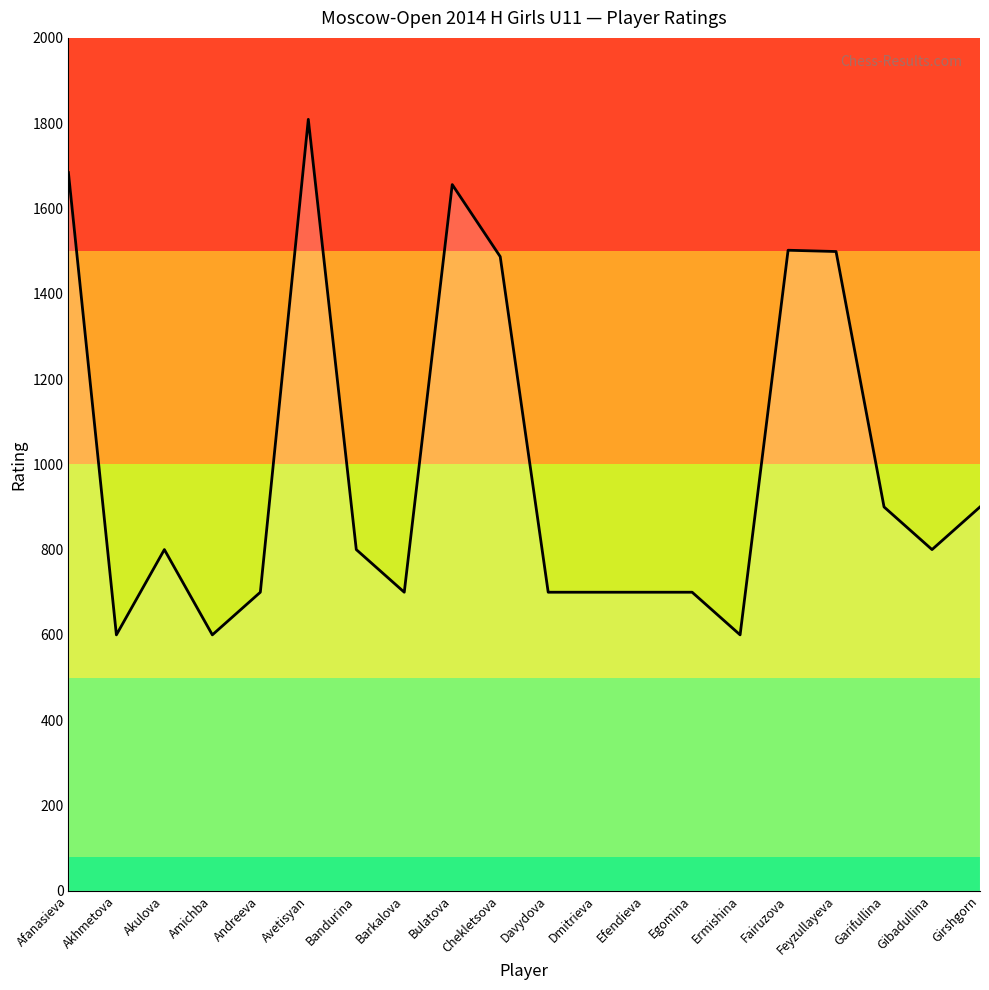

Approximately how many times larger is the value at Gibadullina compared to Barkalova?

1.1